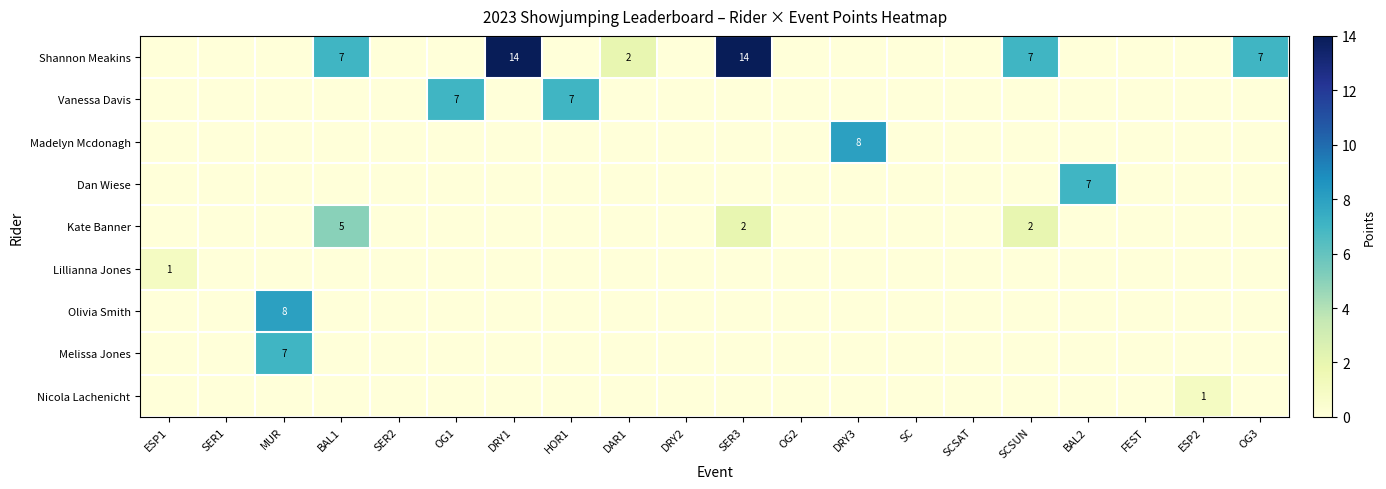

How many series are shown in this chart?

9